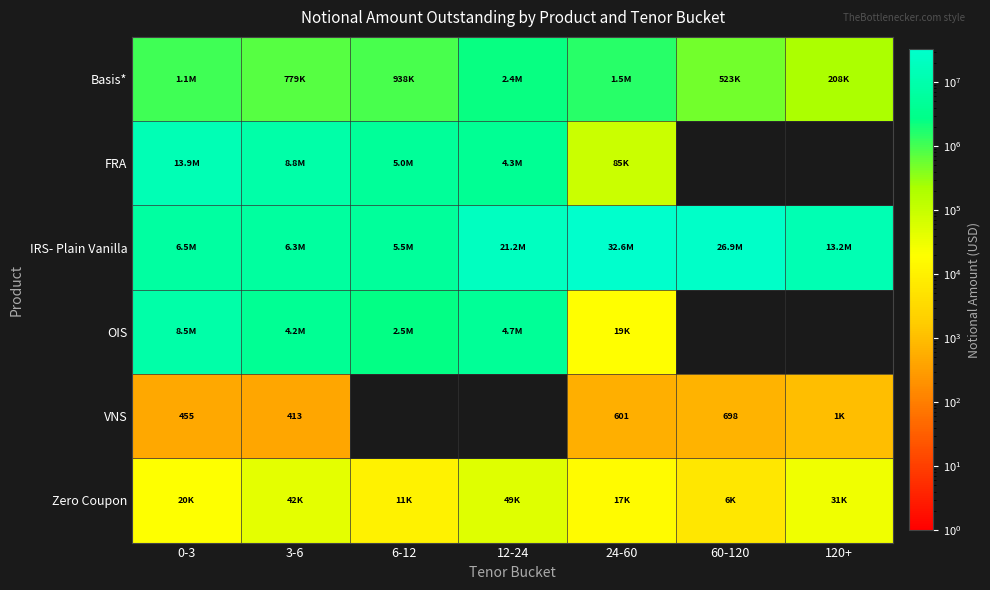

Between 24-60 and 6-12, which is larger?

24-60